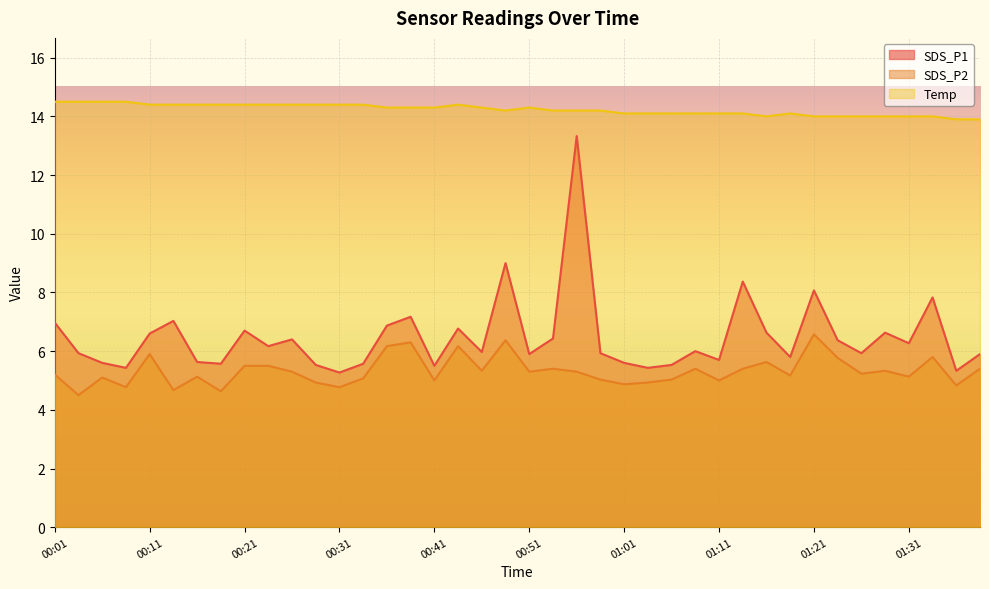

The SDS_P1 series shows 5.4 at 01:03. True or false?

True